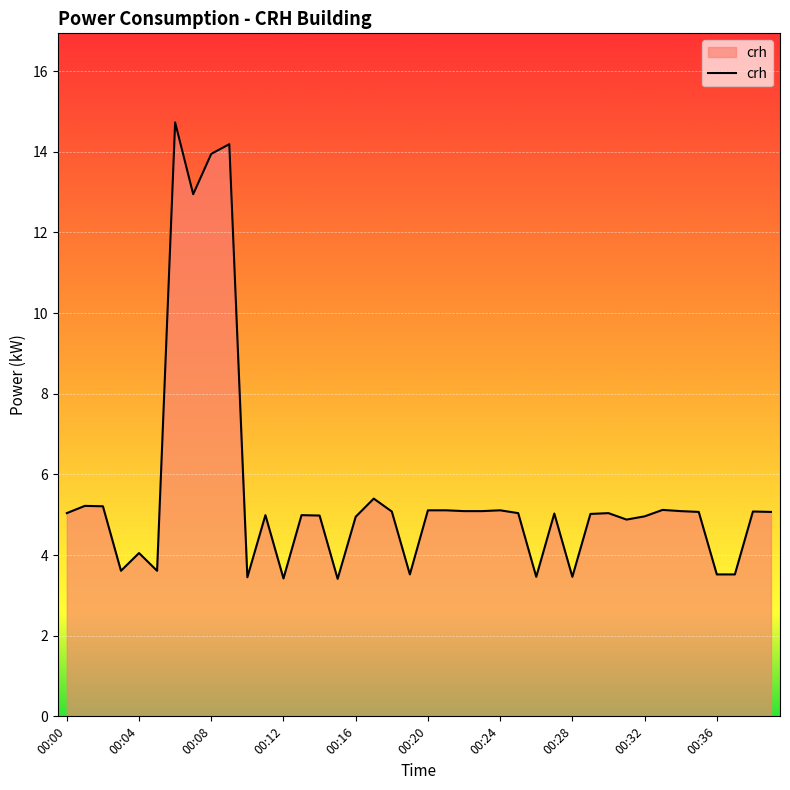

What is the maximum value shown in the chart?

14.7